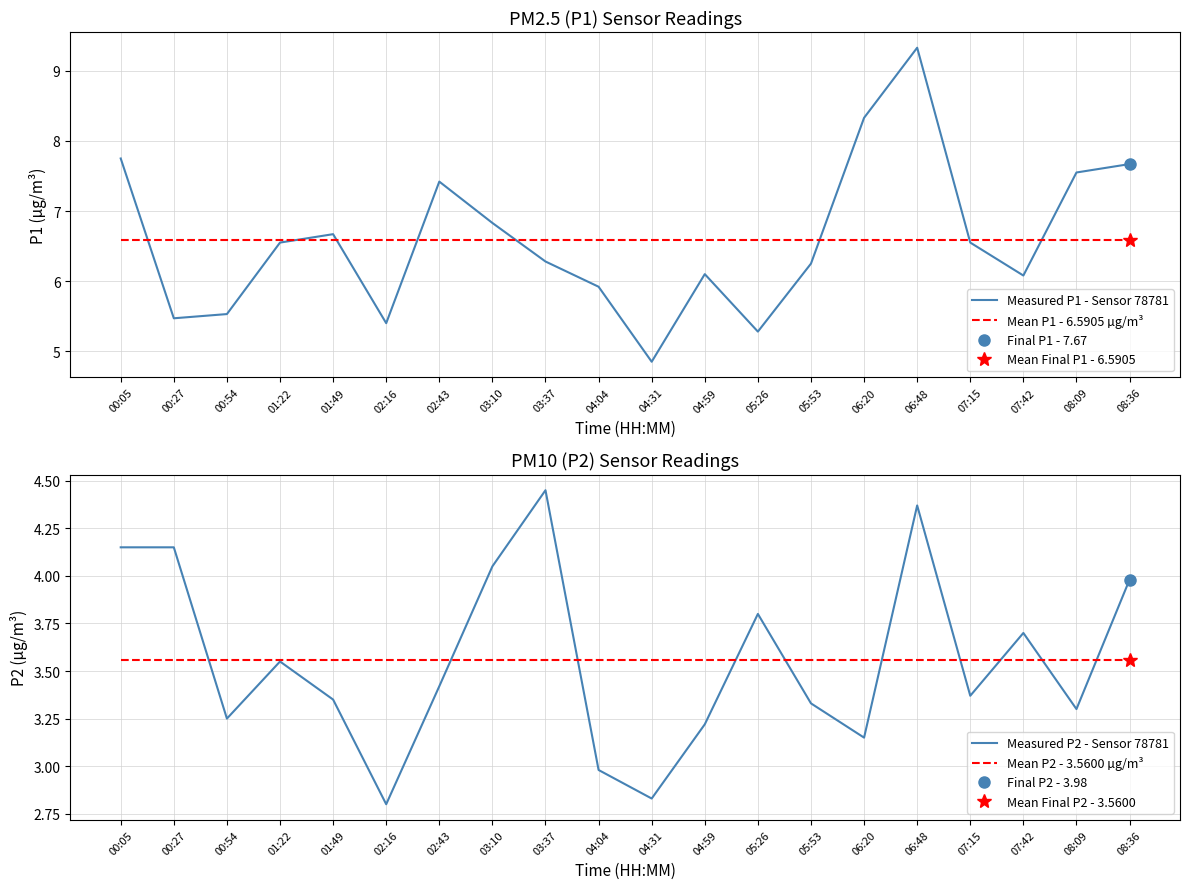

Read the Measured P1 - Sensor 78781 value at 00:05.

7.8